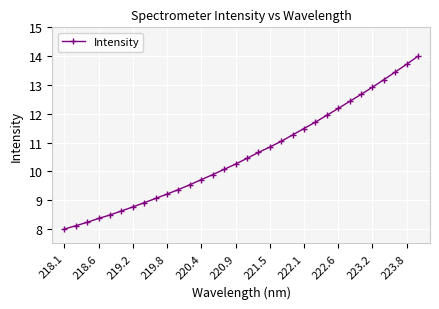

What is the greatest value displayed?

14.0